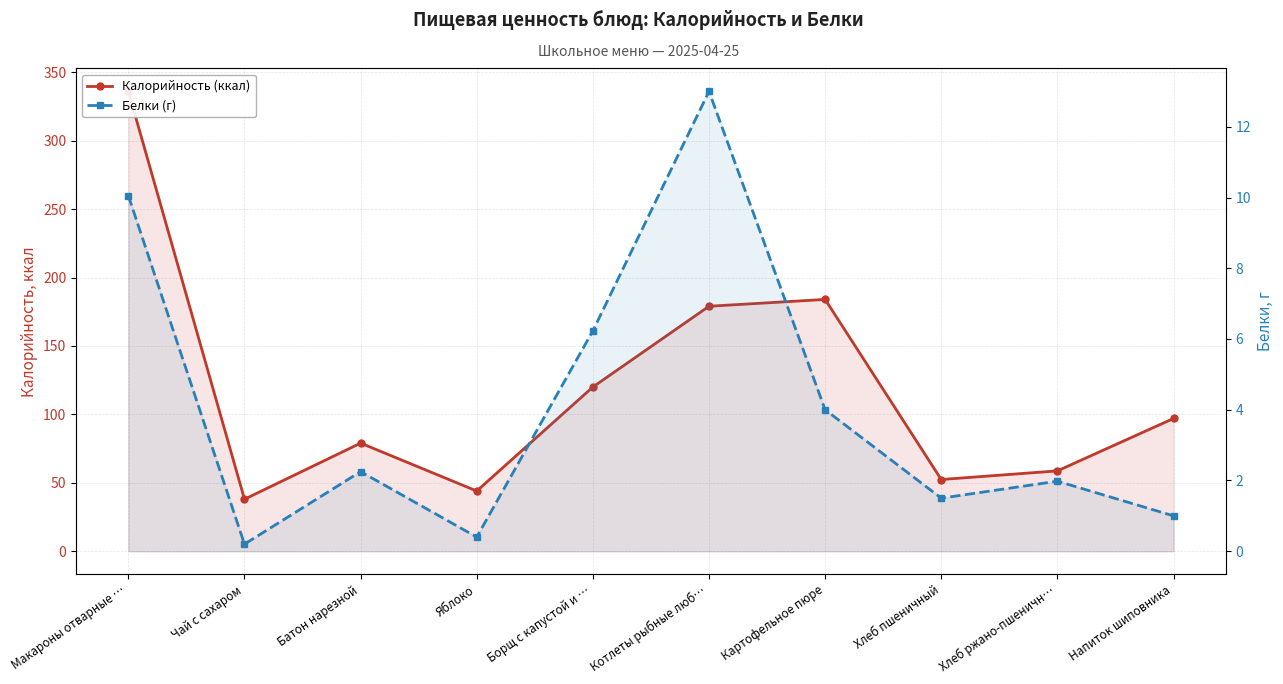

How many lines are shown in the chart?

2